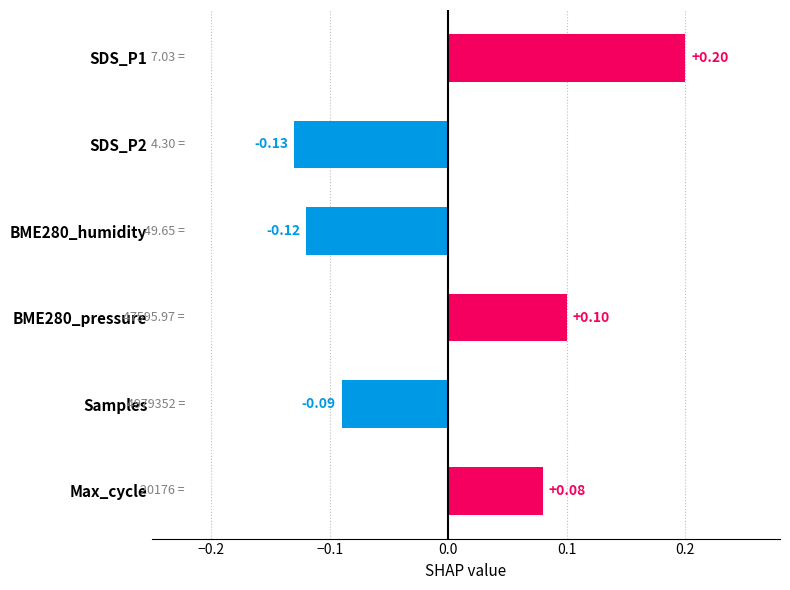

Does the chart contain stacked bars?

No